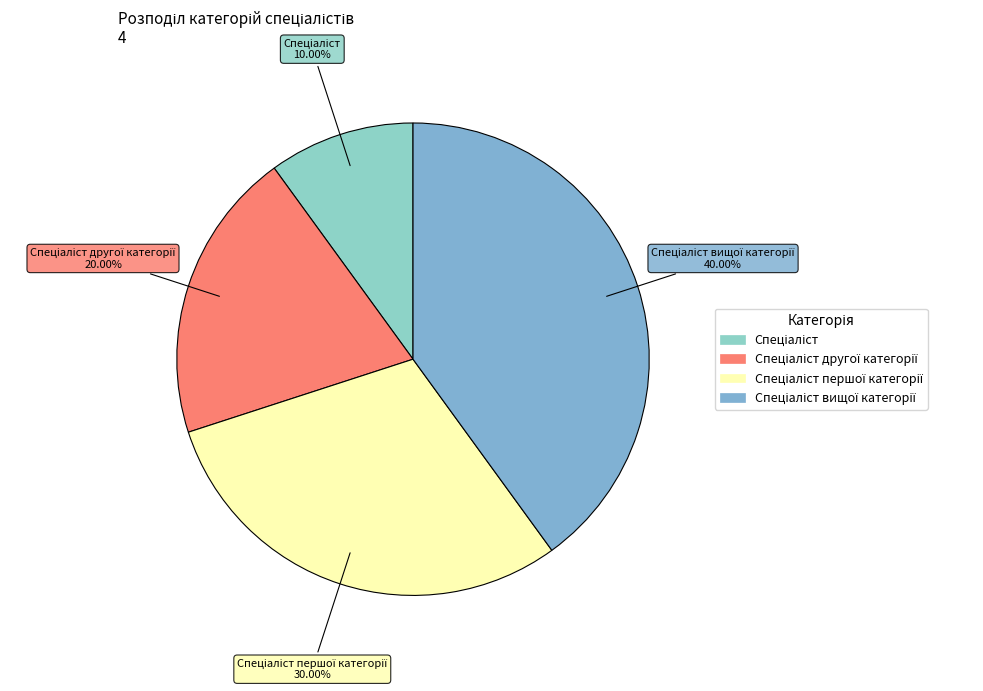

Count the number of slices in the pie.

4